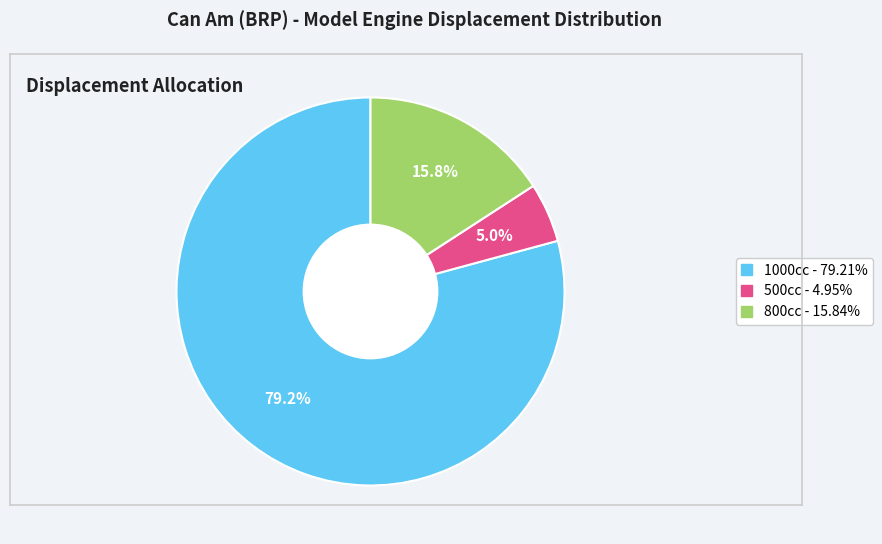

Is there any slice that represents more than half of the pie?

Yes